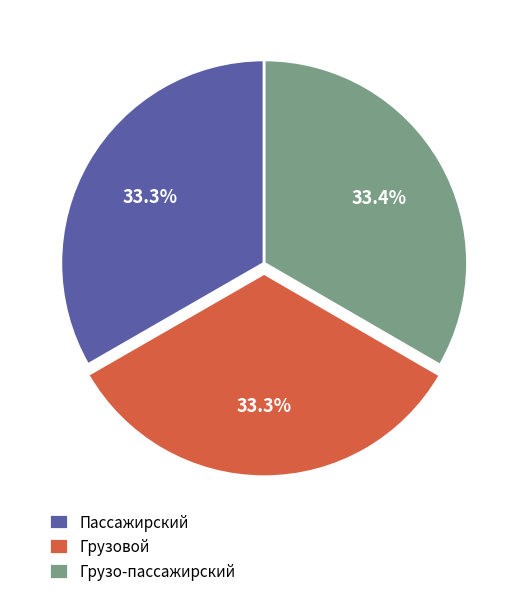

Combined, what portion of the pie is Пассажирский and Грузовой?

66.6%